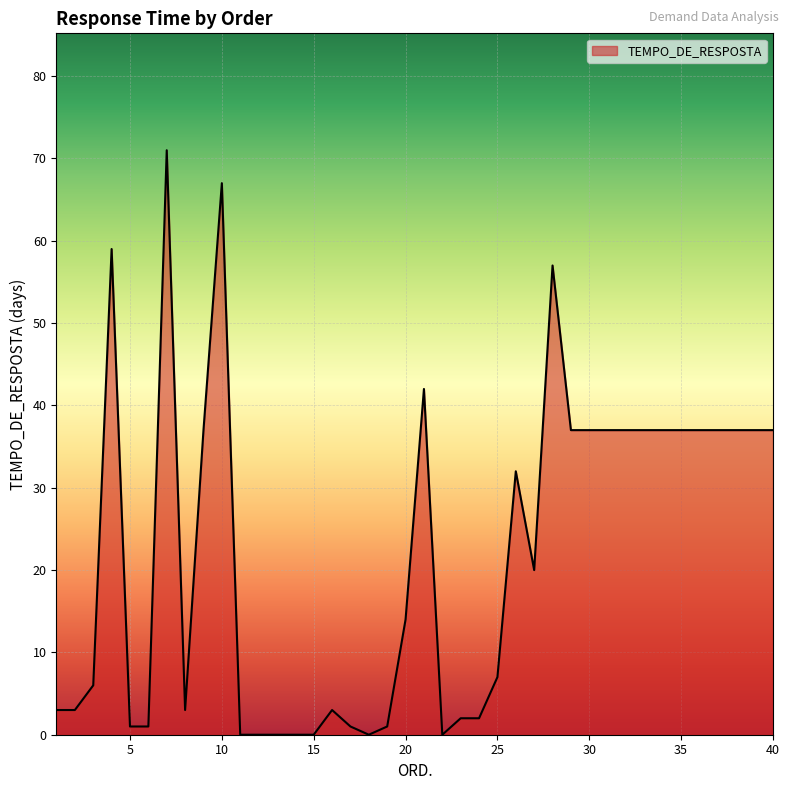

What is the difference between the maximum and minimum values?

71